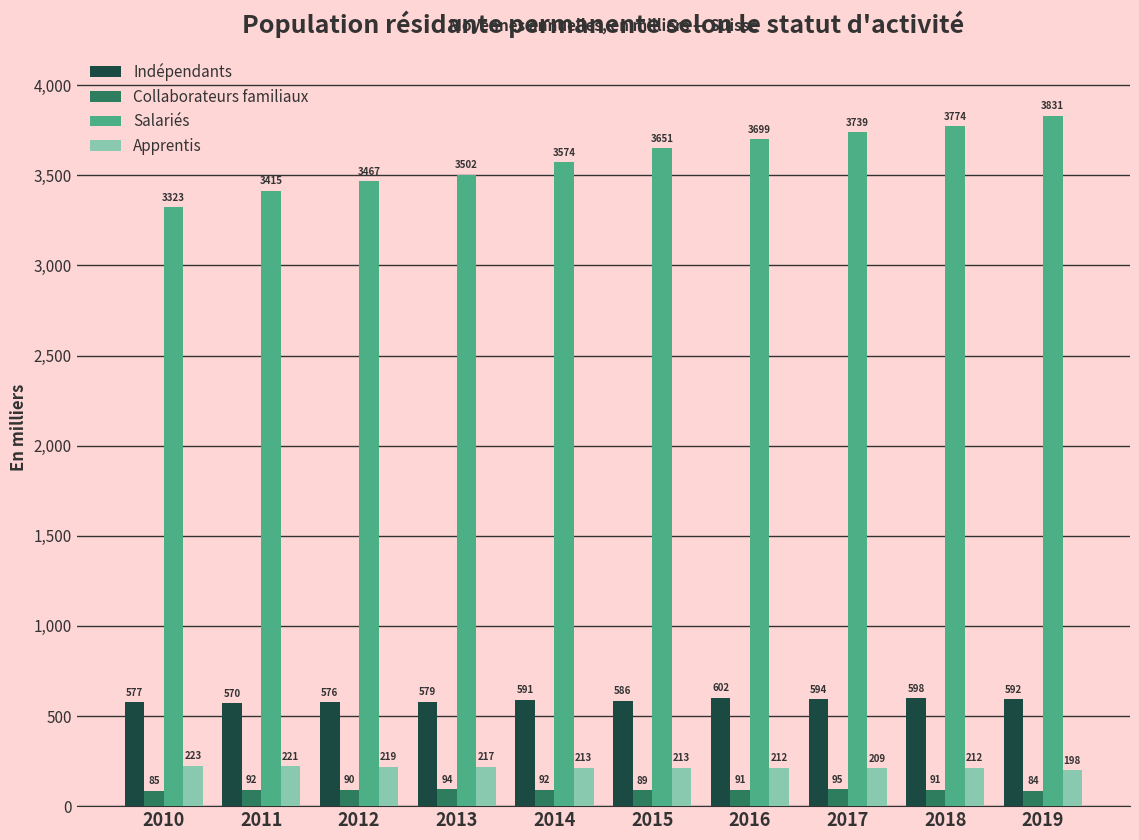

At which label is Salariés closest to 3577?

2014